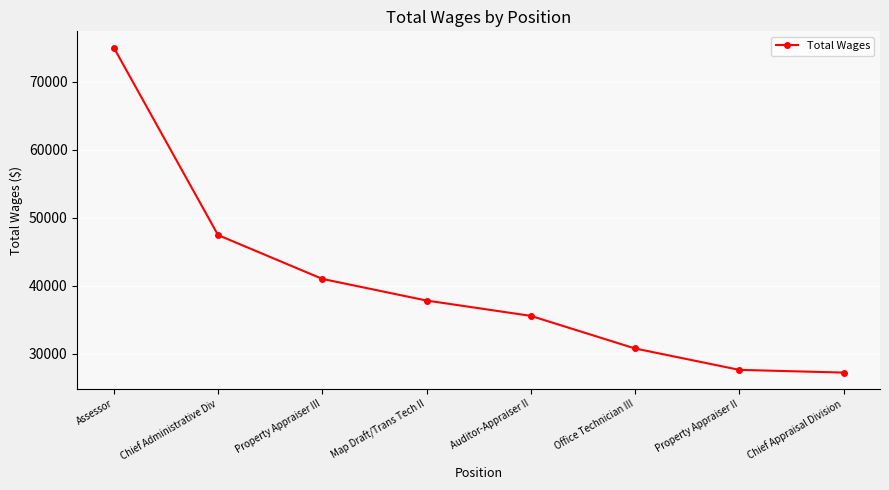

Where is the data nearest to the value 51108?

Chief Administrative Div